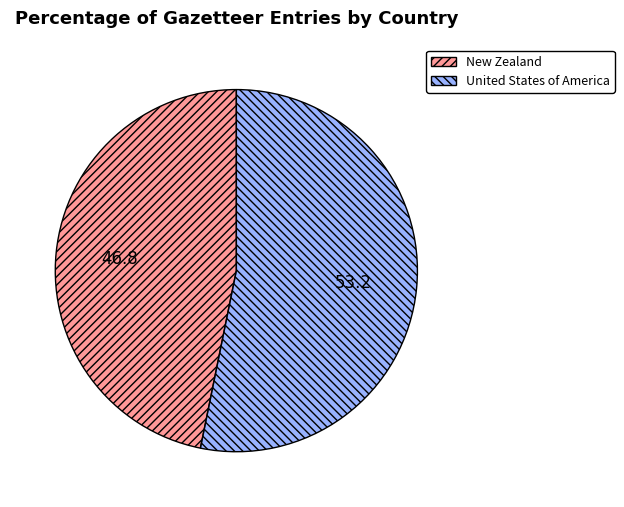

What is the ratio of the value at New Zealand to the value at United States of America?

0.9